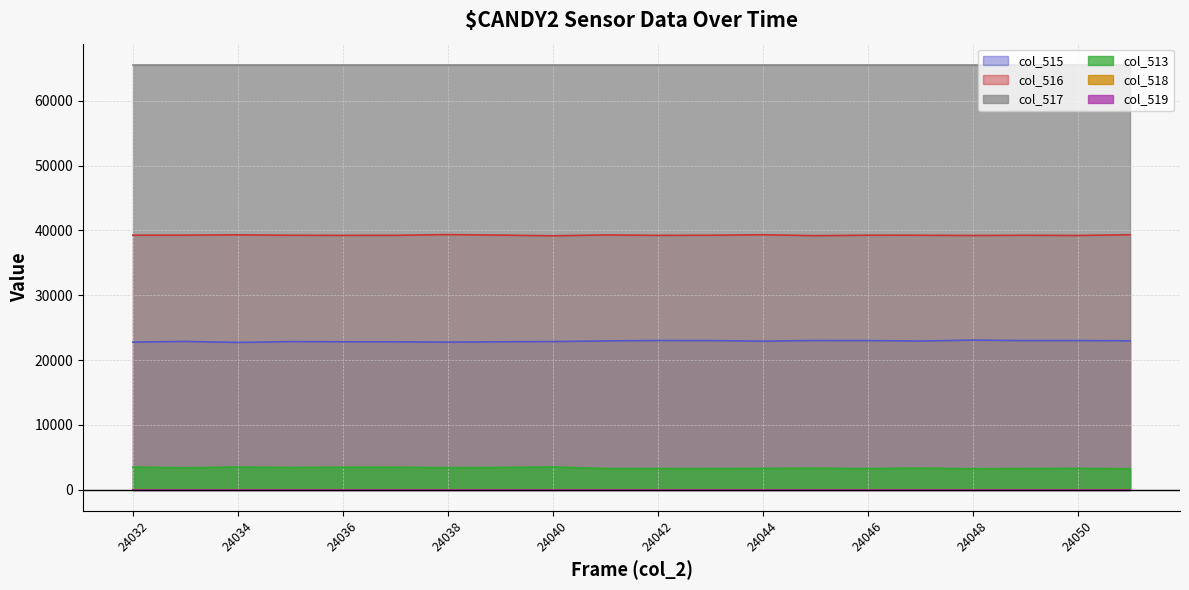

What value does the col_515 series have at 24032, to the nearest 10?

22780